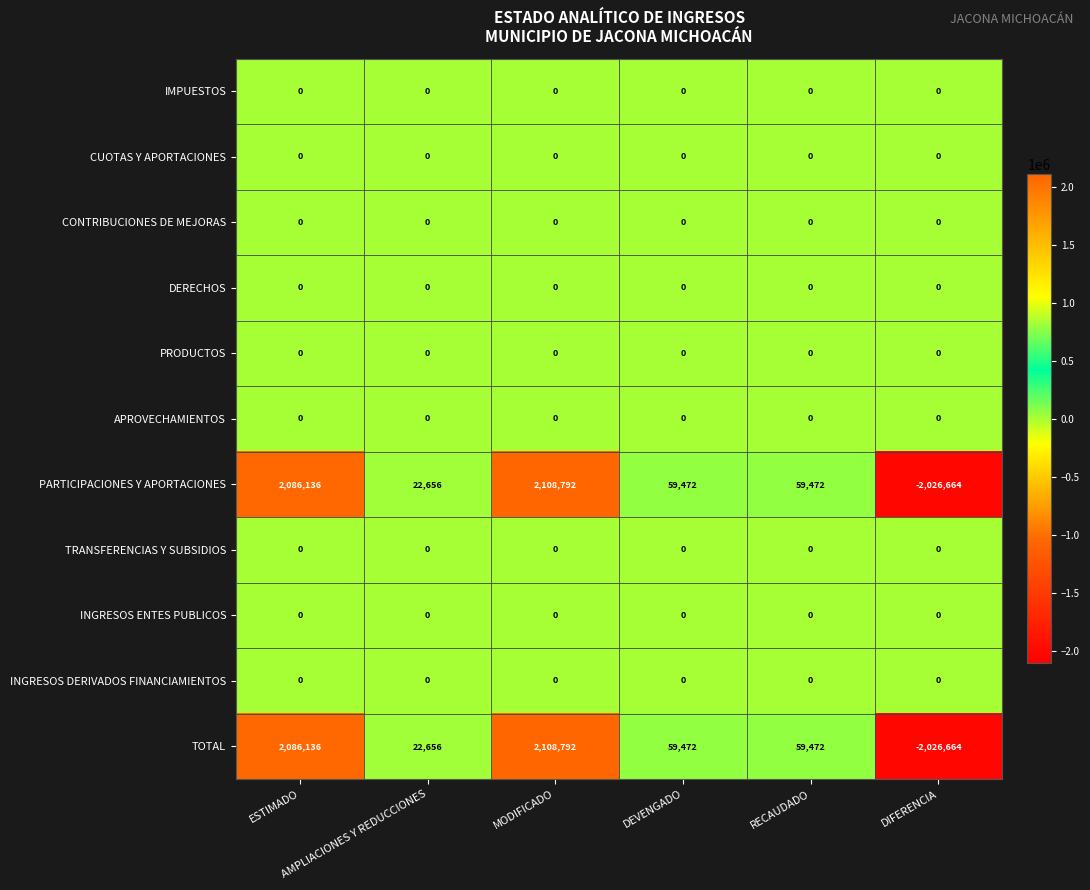

What is the greatest value displayed?

2108792